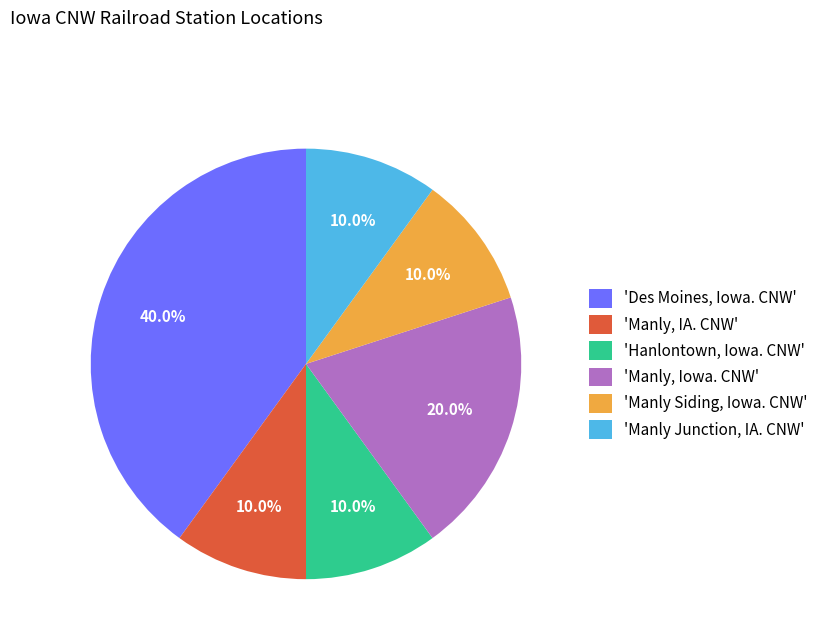

Combined, do 'Manly Junction, IA. CNW' and 'Manly Siding, Iowa. CNW' account for over 50%?

No